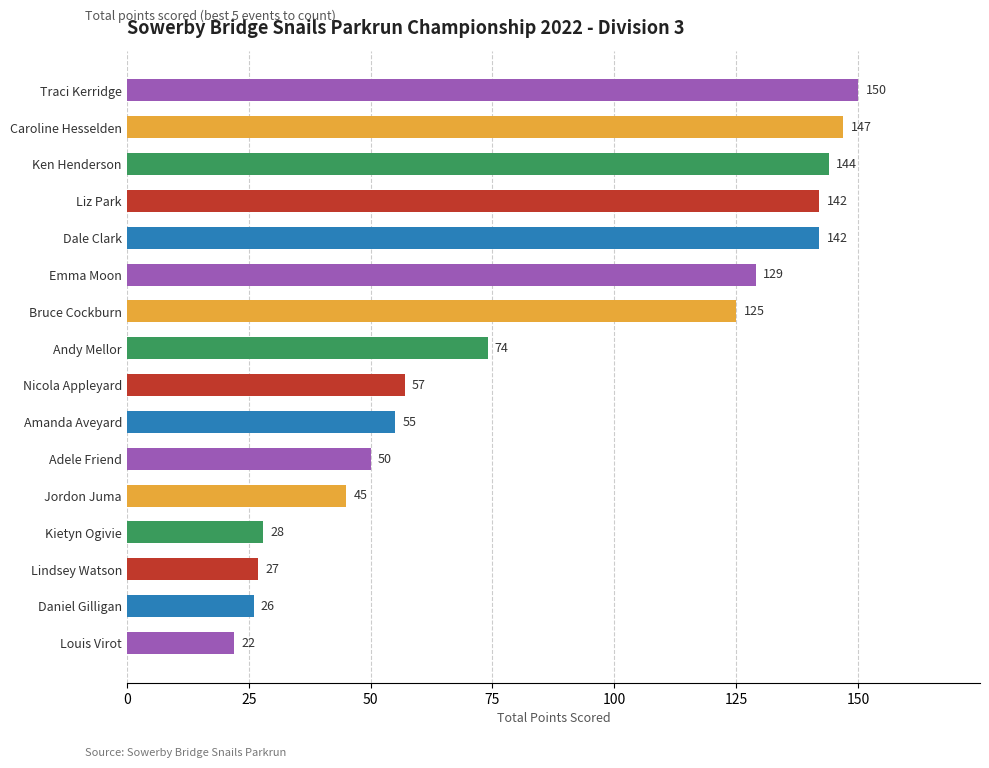

What is the average value?

85